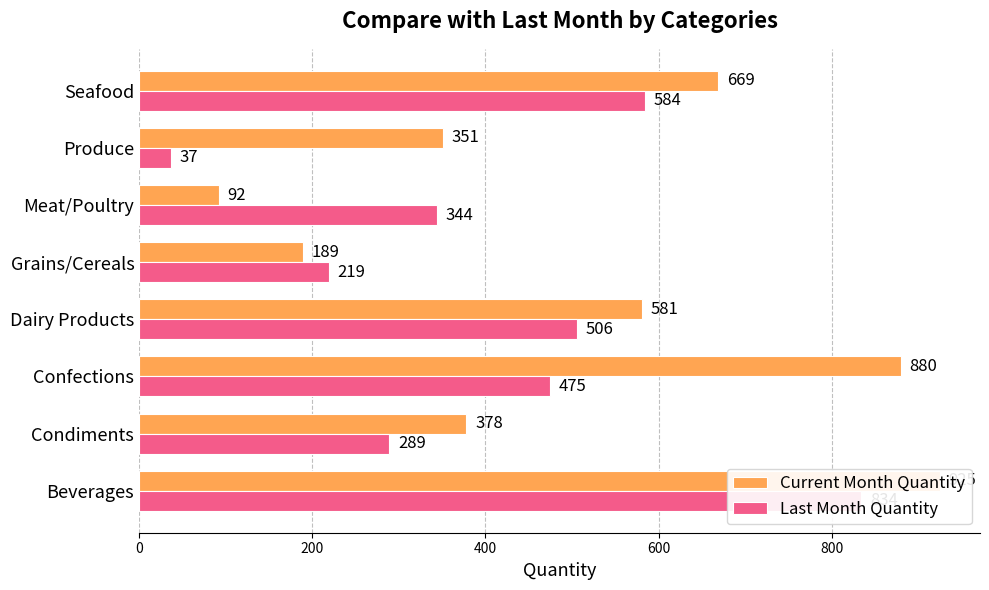

What is the average value of the Last Month Quantity series?

411